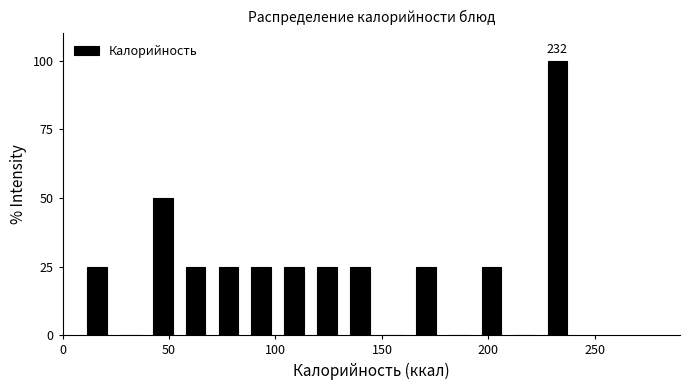

Read against the x-axis, roughly where is the centre of the tallest bar?

230